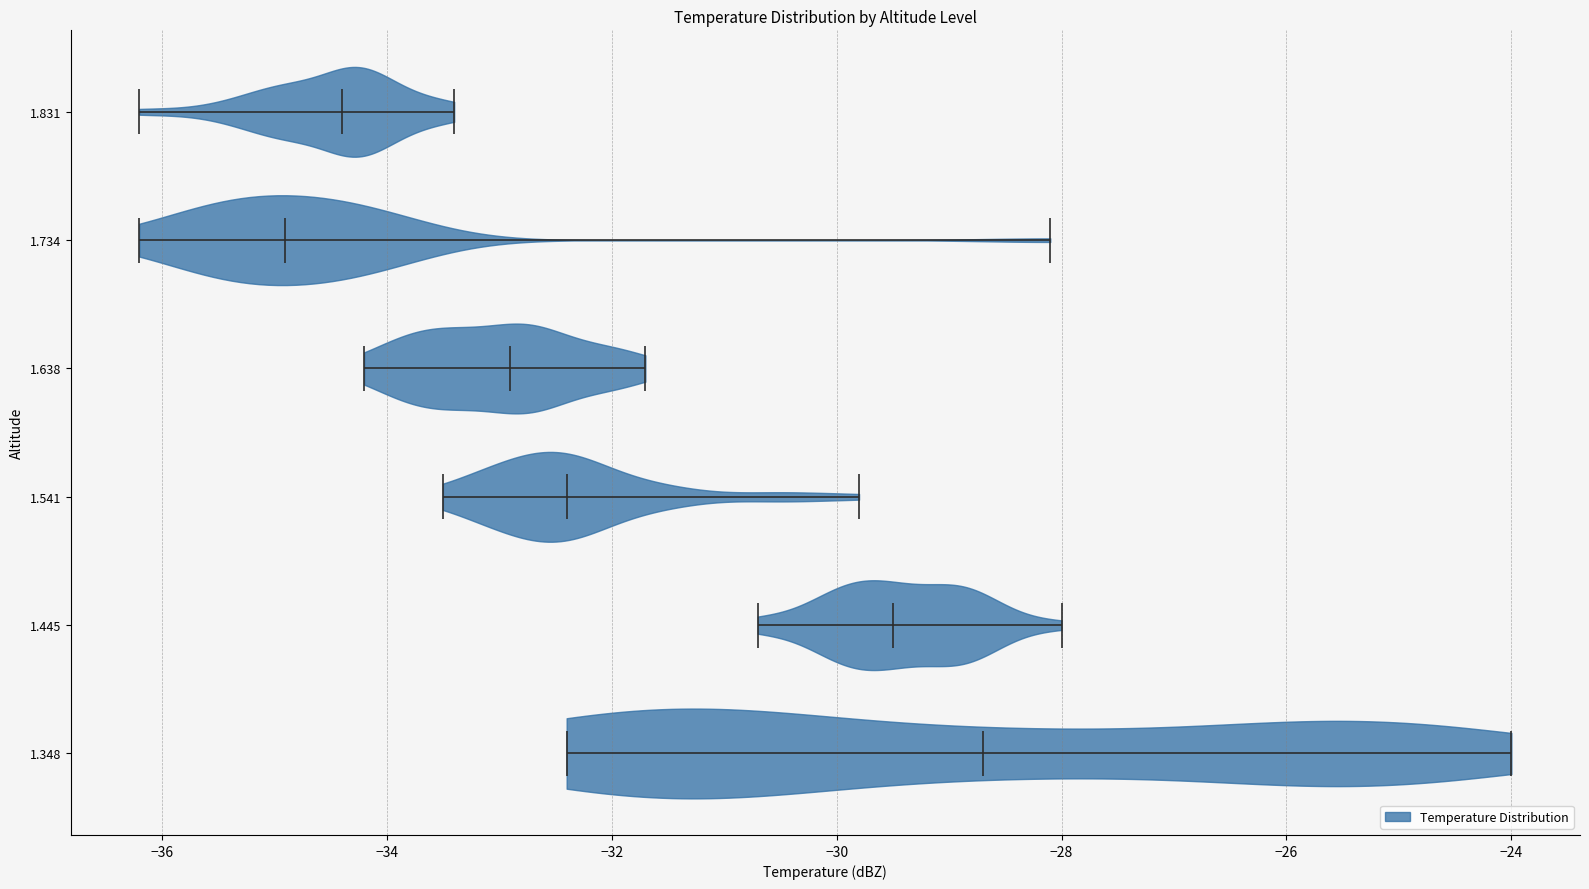

Which violin has the furthest to the left median line?

1.734